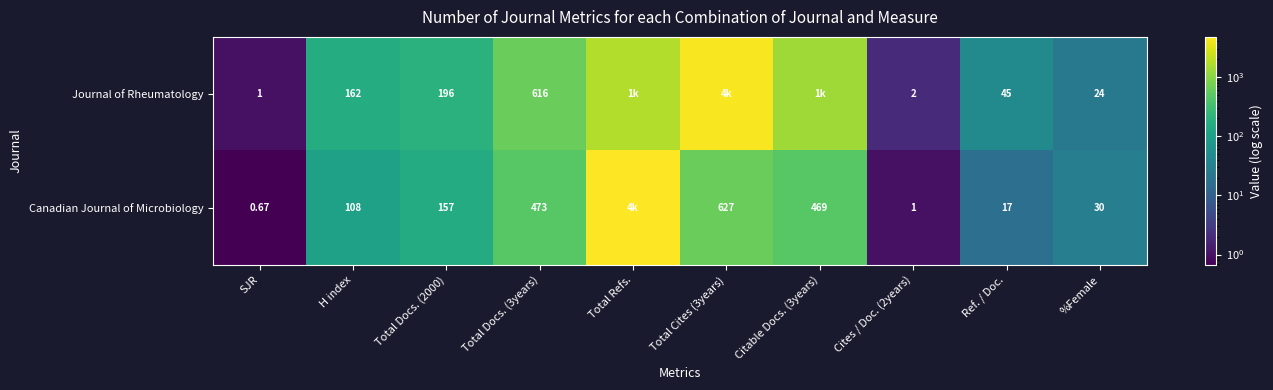

Rank the series at Cites / Doc. (2years) from highest to lowest value.

Journal of Rheumatology, Canadian Journal of Microbiology